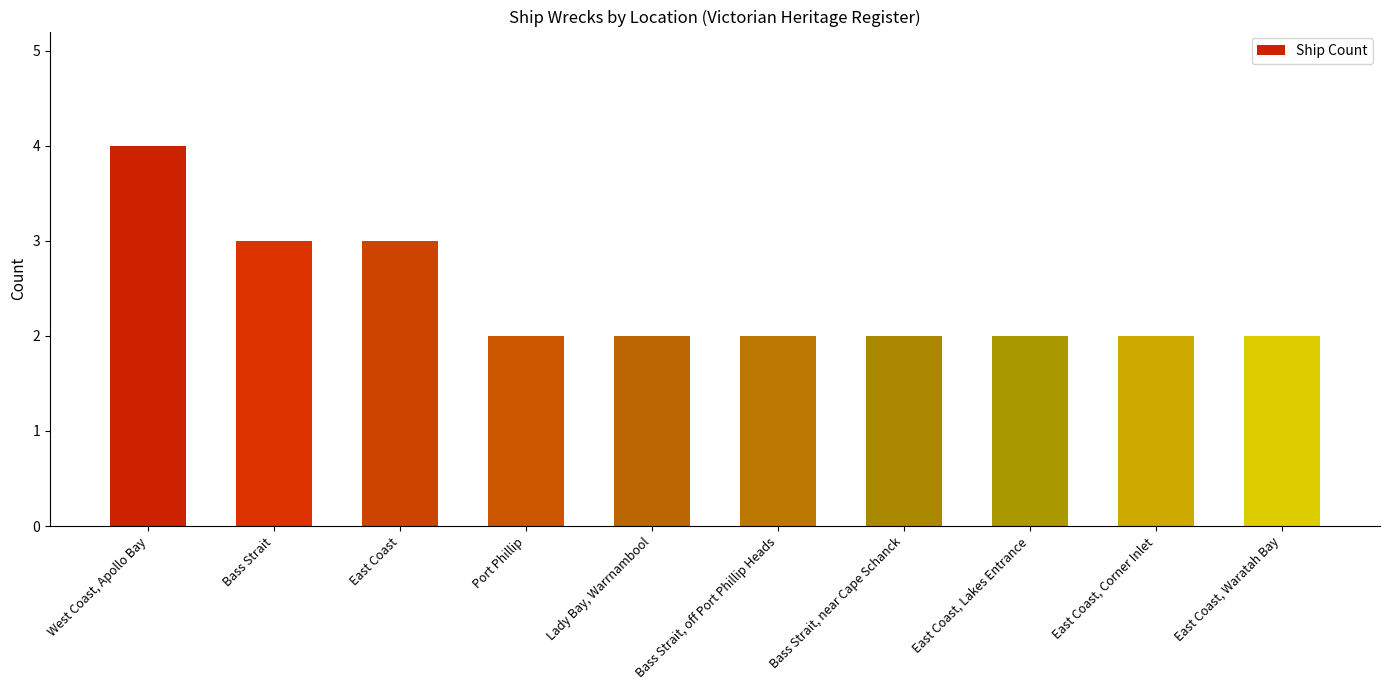

True or false: the data shows 0 at East Coast, Waratah Bay.

False